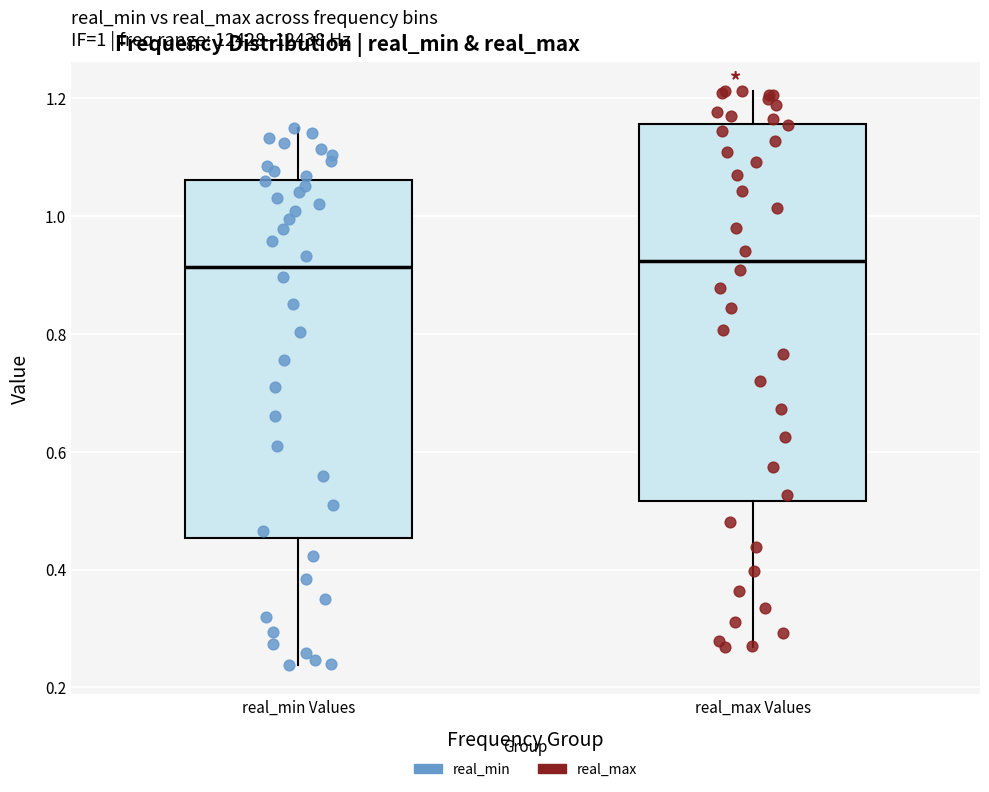

Reading left to right, read every box against the y-axis: the position of its median line, the range the box covers, and the ends of its whiskers. The values are not printed on the chart, so give them approximately, as read against the axis.

real_min Values: median 0.92, box 0.46 to 1.06, whiskers 0.24 to 1.14
real_max Values: median 0.92, box 0.52 to 1.16, whiskers 0.26 to 1.22